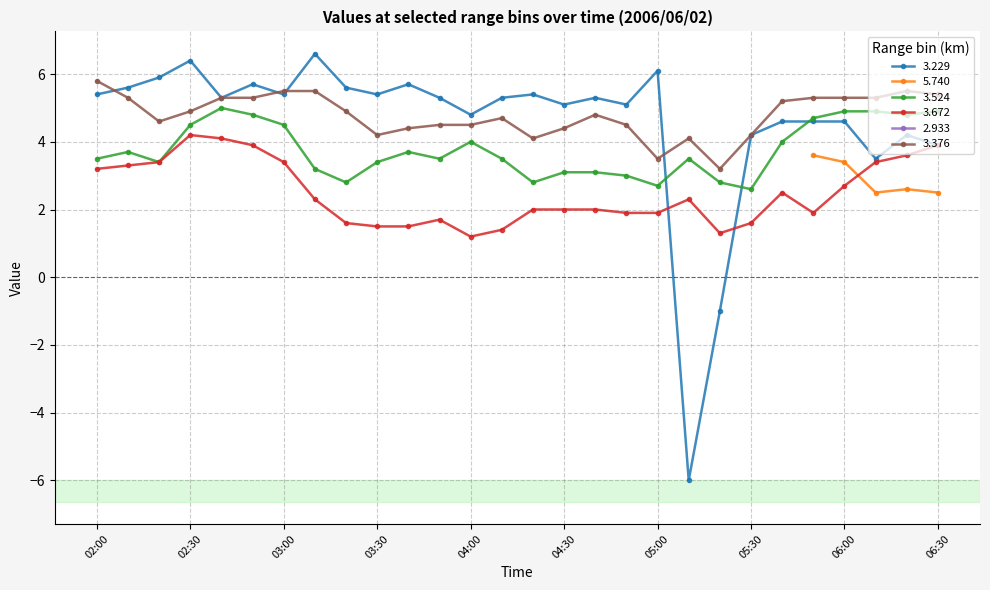

Which category has the lowest value in the   3.524 series?

05:30